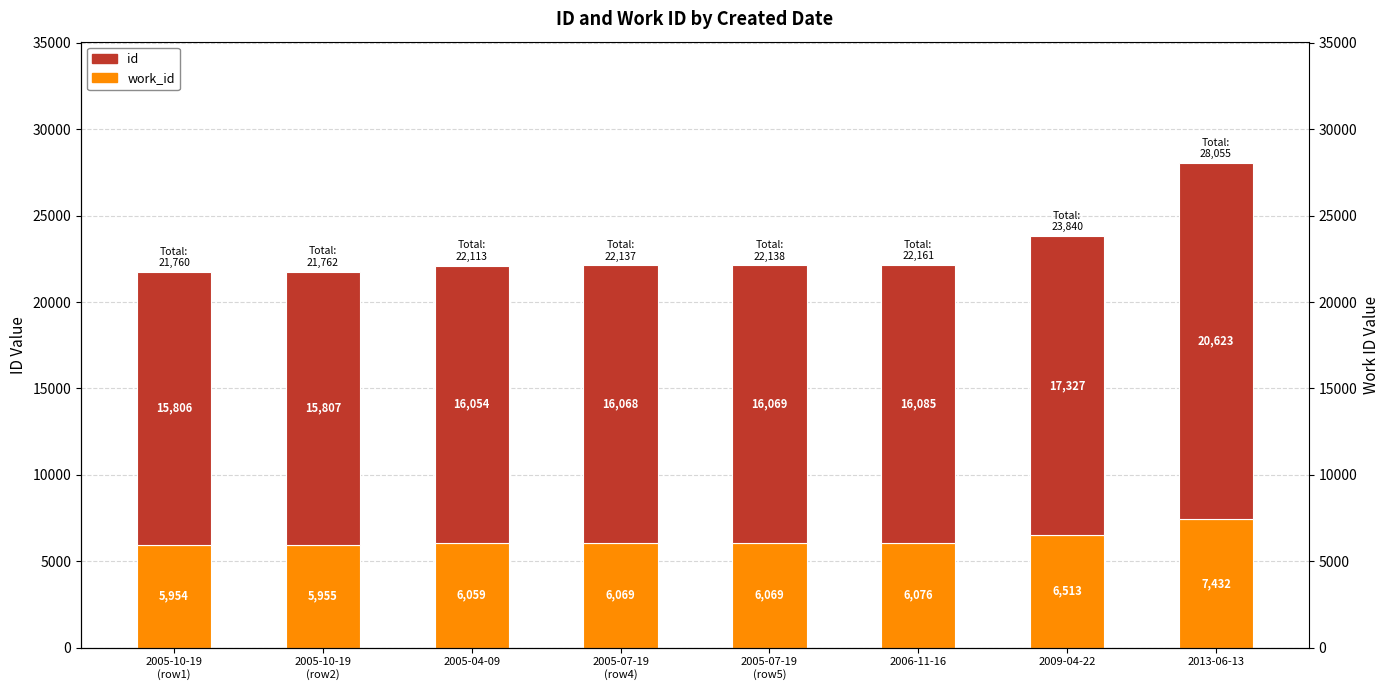

Which has a higher value, 2013-06-13 or 2005-10-19
(row2)?

2013-06-13